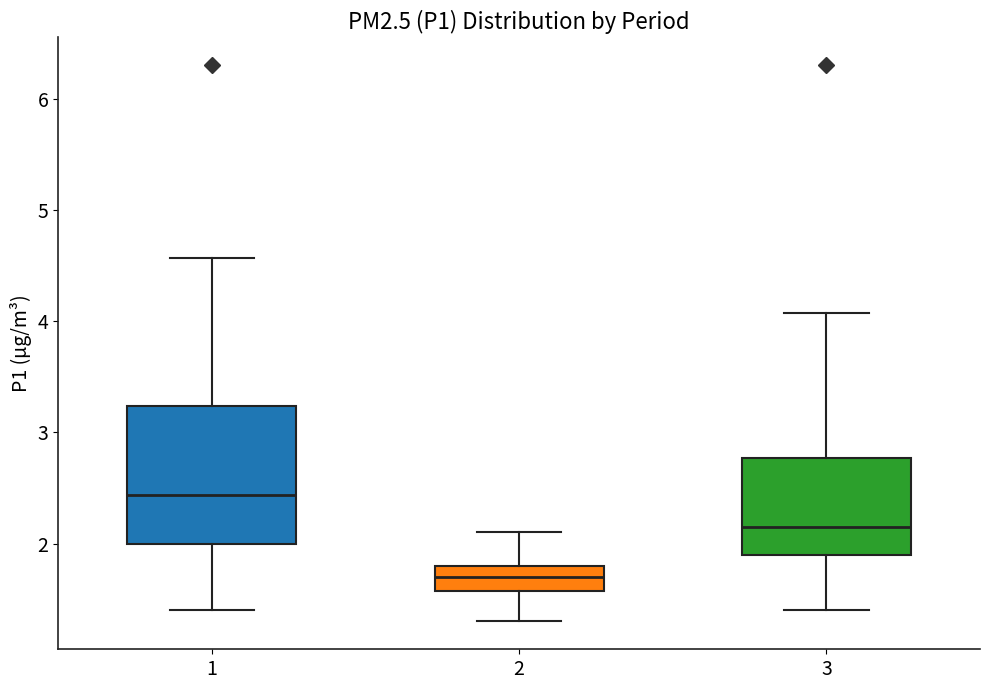

Reading left to right, transcribe this box plot: for each box, give where its median line is, the range the box spans, and where its two whiskers end, as read against the y-axis. The values are not printed on the chart, so give them approximately, as read against the axis.

1: median 2.4, box 2.0 to 3.2, whiskers 1.4 to 4.6
2: median 1.7, box 1.6 to 1.8, whiskers 1.3 to 2.1
3: median 2.2, box 1.9 to 2.8, whiskers 1.4 to 4.1